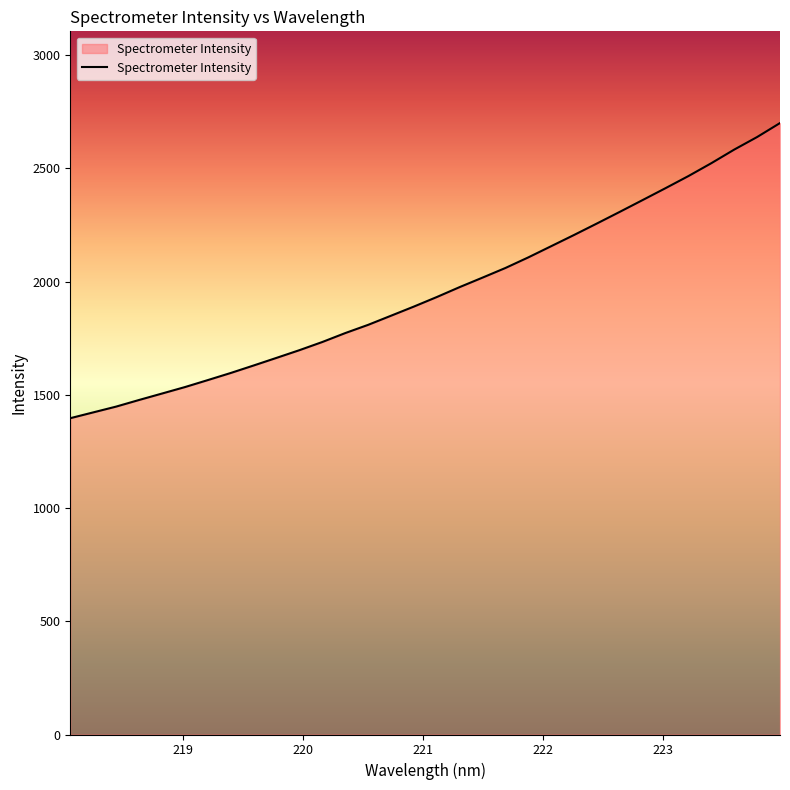

What is the maximum value shown in the chart?

2700.6